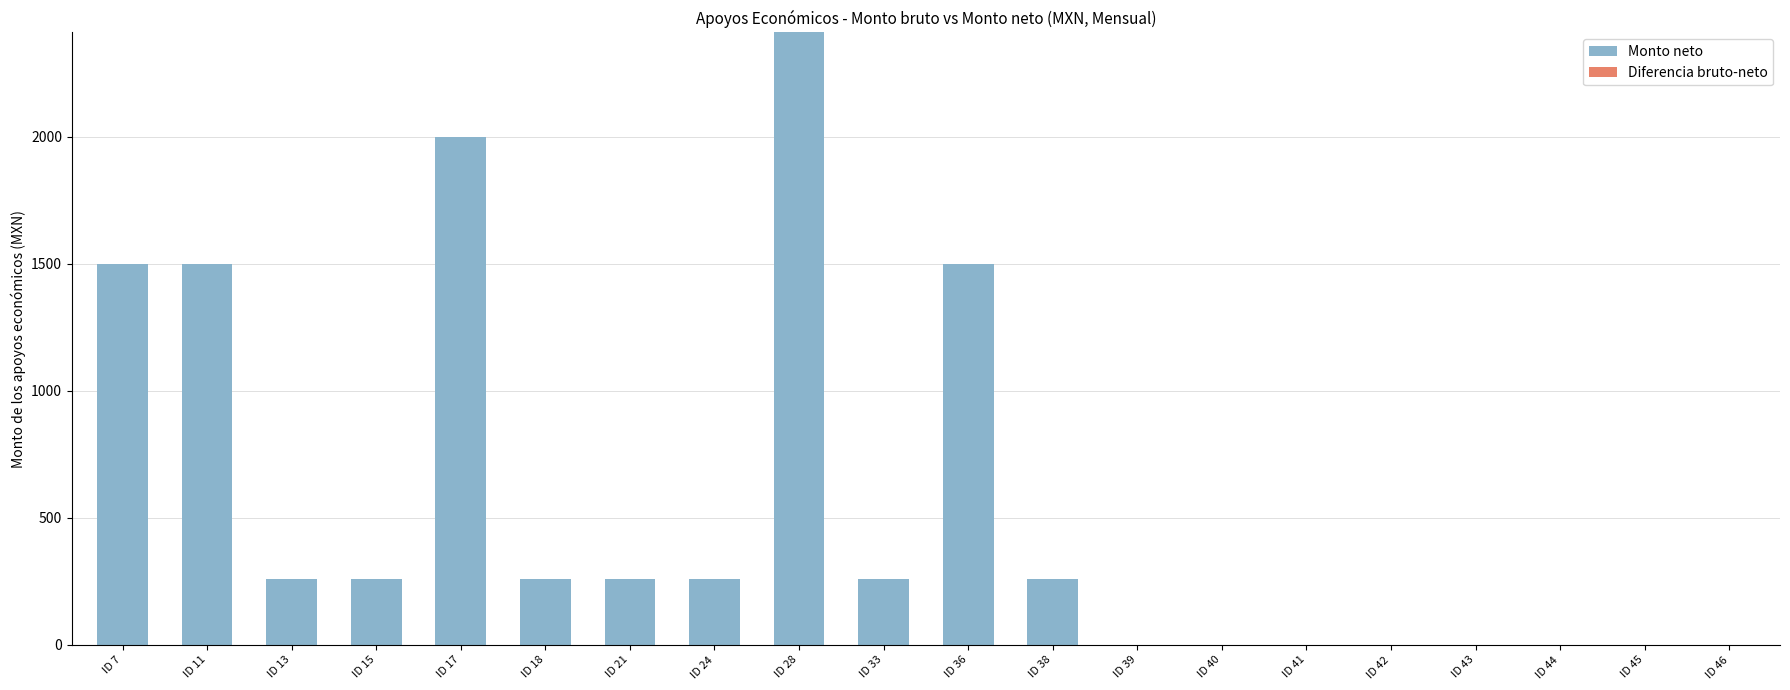

The value at ID 7 is 1500.0. True or false?

True